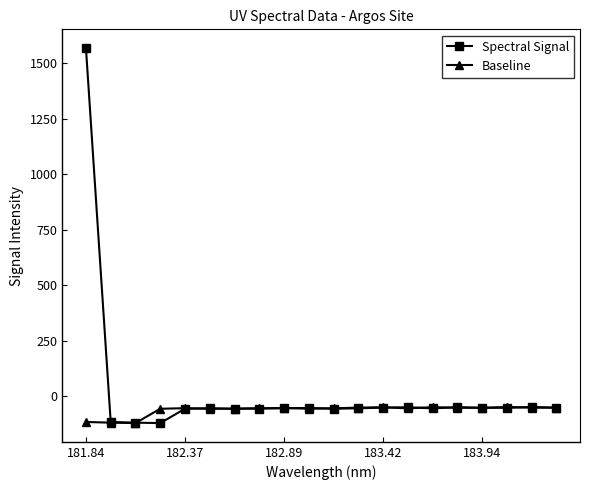

How many positive values does the Spectral Signal series have?

1